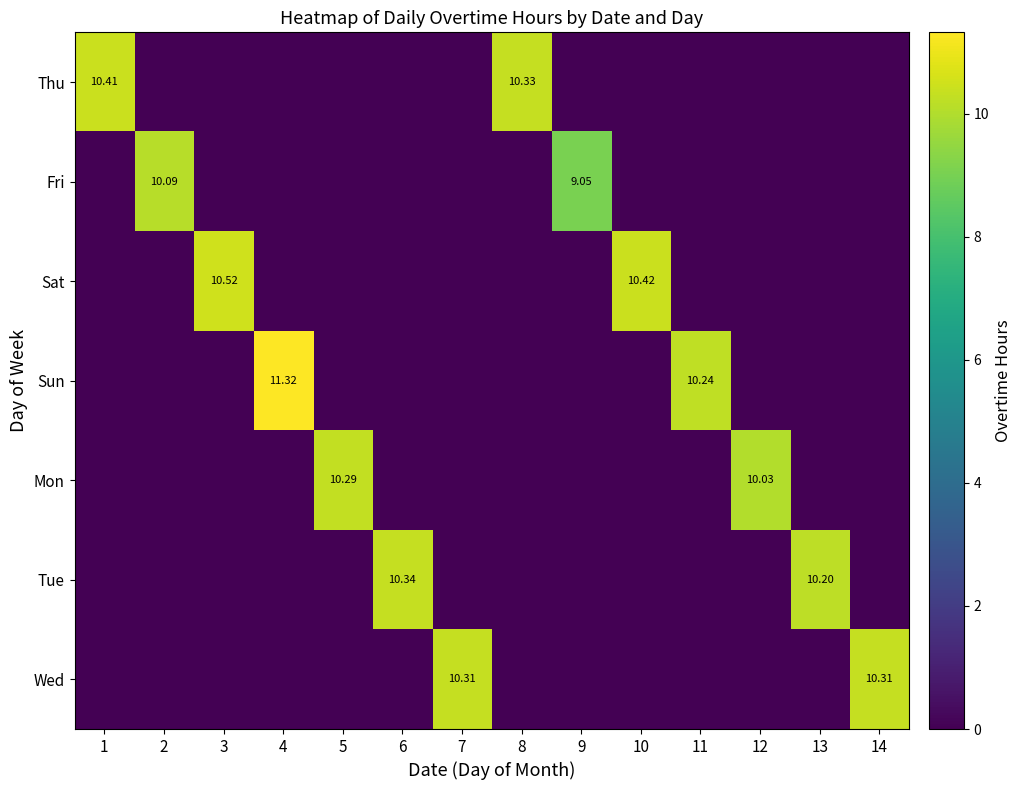

Which category has the highest value in the Thu series?

1